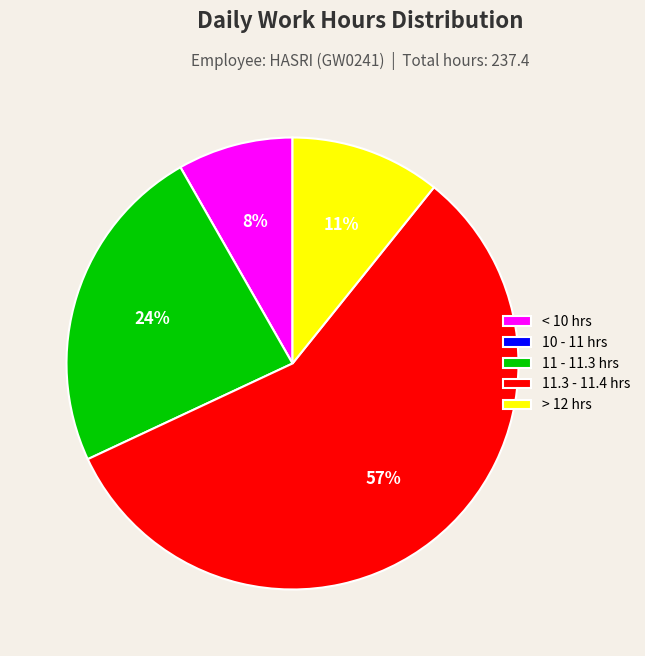

Approximately how many times larger is the value at 11.3 - 11.4 hrs compared to 11 - 11.3 hrs?

2.4